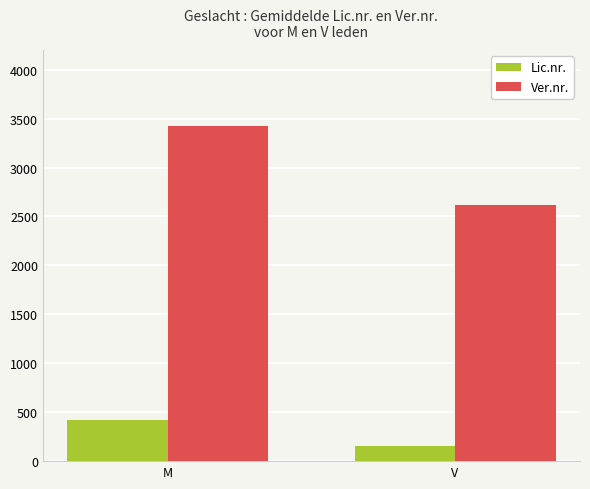

Which label corresponds to the largest value in the chart?

M